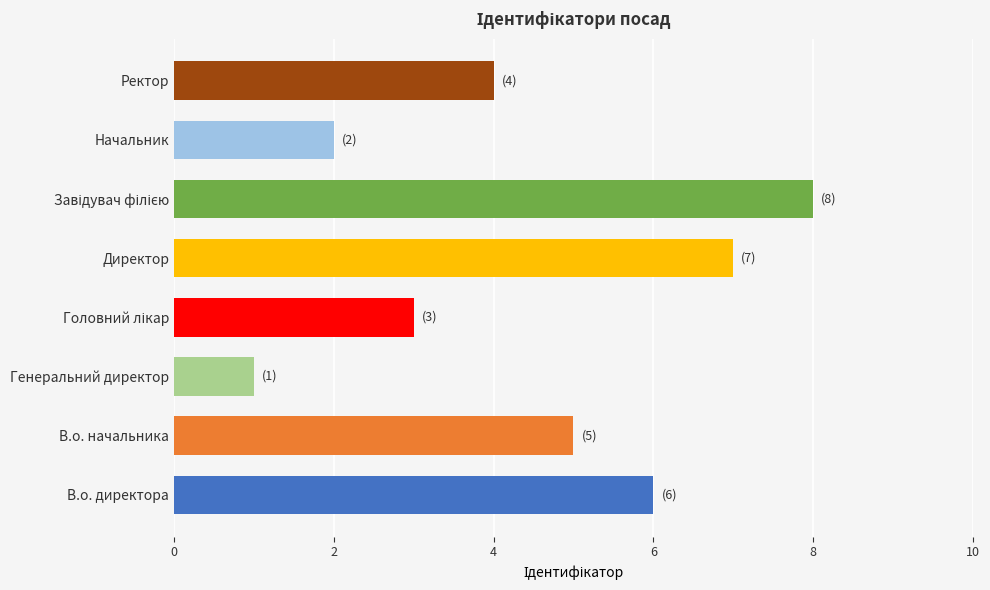

What is the maximum value shown in the chart?

8